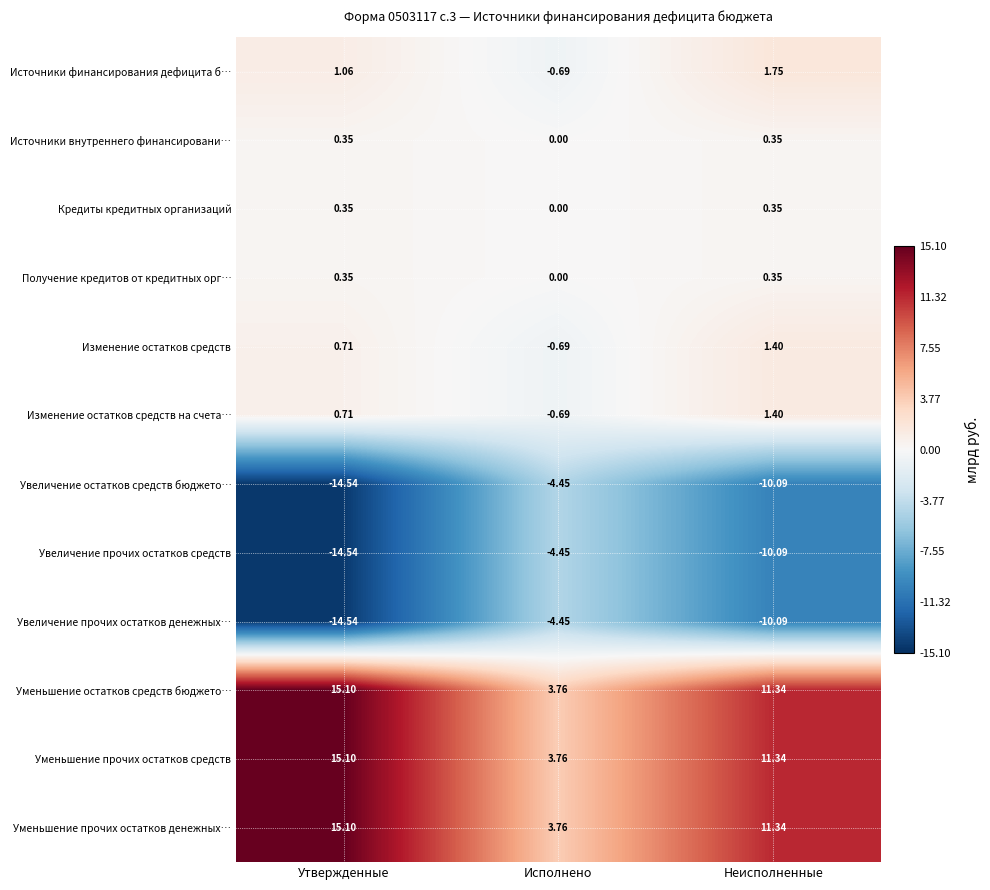

Which category has the lowest value in the Источники внутреннего финансировани… series?

Исполнено